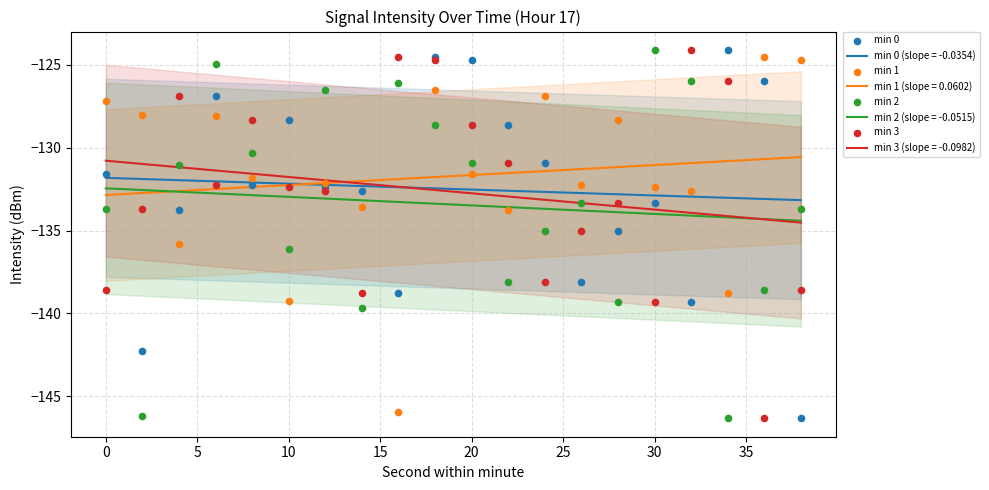

Which series has the largest Y range (max minus min)?

min 0